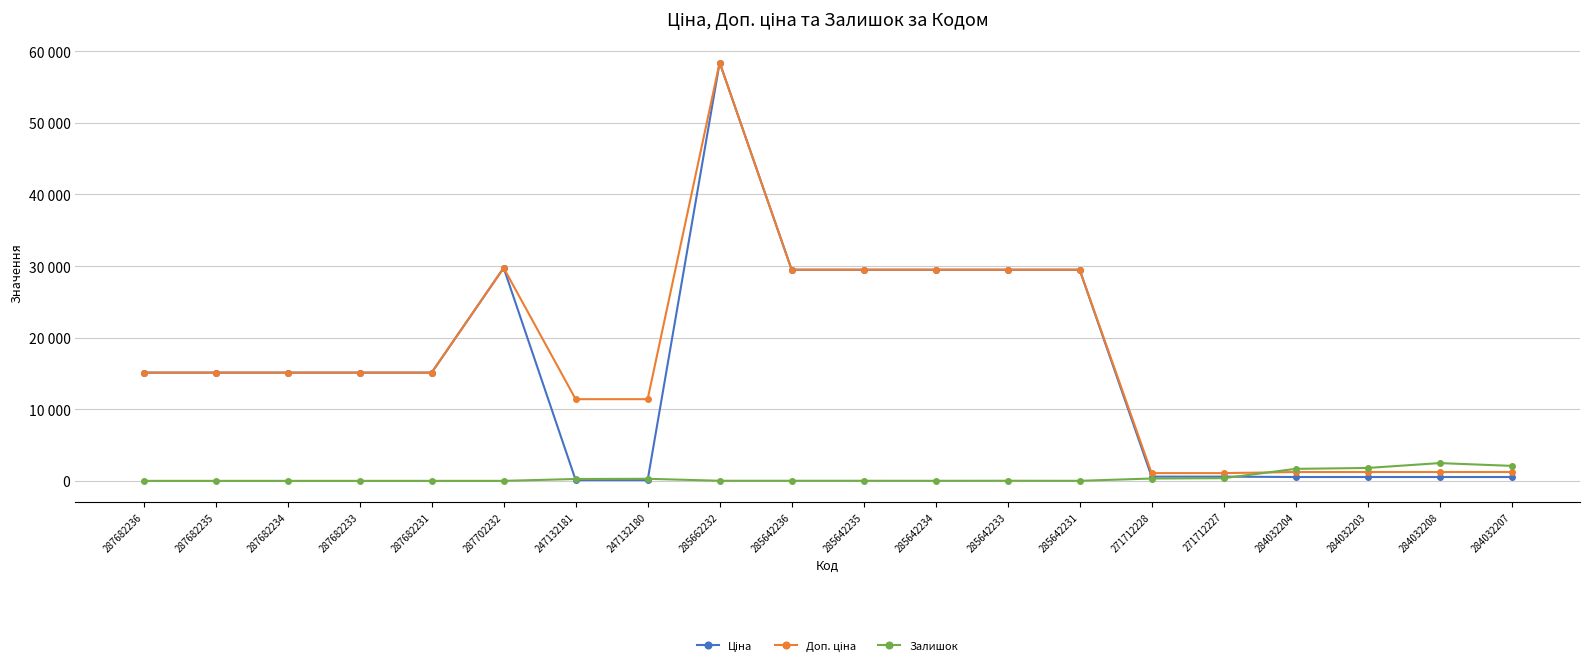

Does the chart have visible grid lines?

Yes